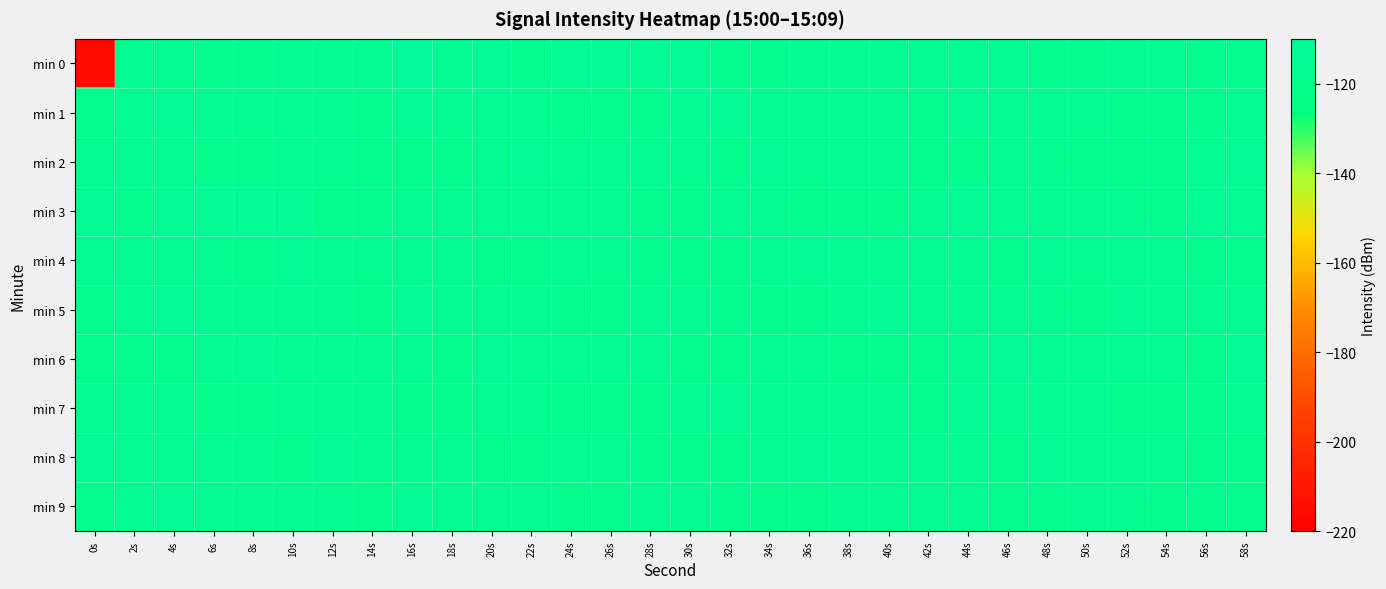

Rank the series by their maximum value, from highest to lowest.

min 0, min 3, min 1, min 2, min 4, min 5, min 6, min 7, min 8, min 9